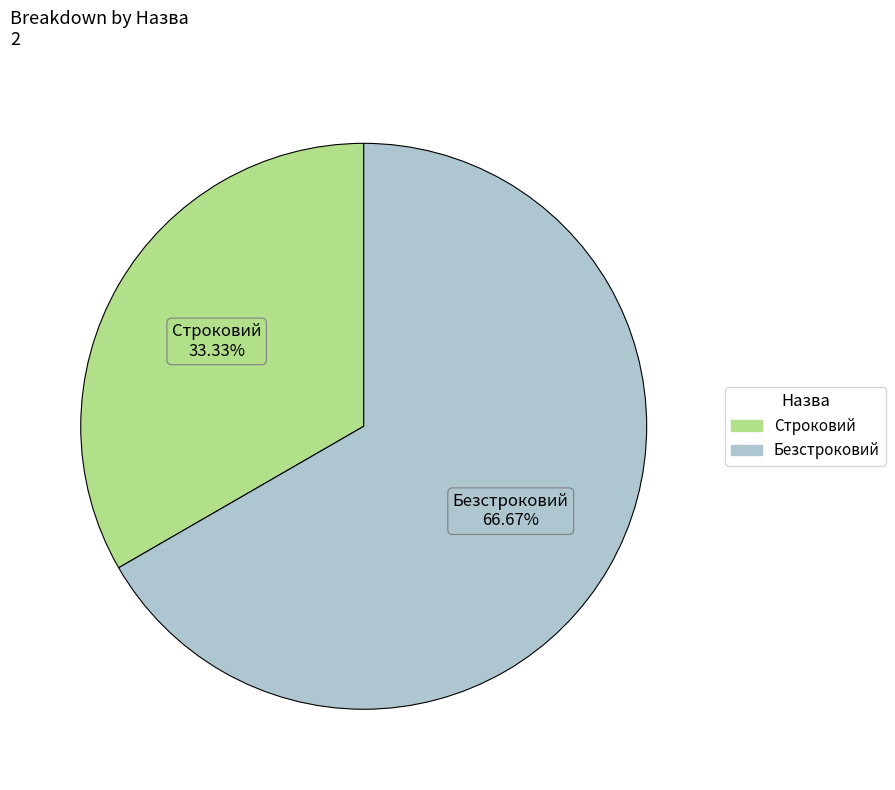

What is the ratio of the value at Безстроковий to the value at Строковий?

2.0